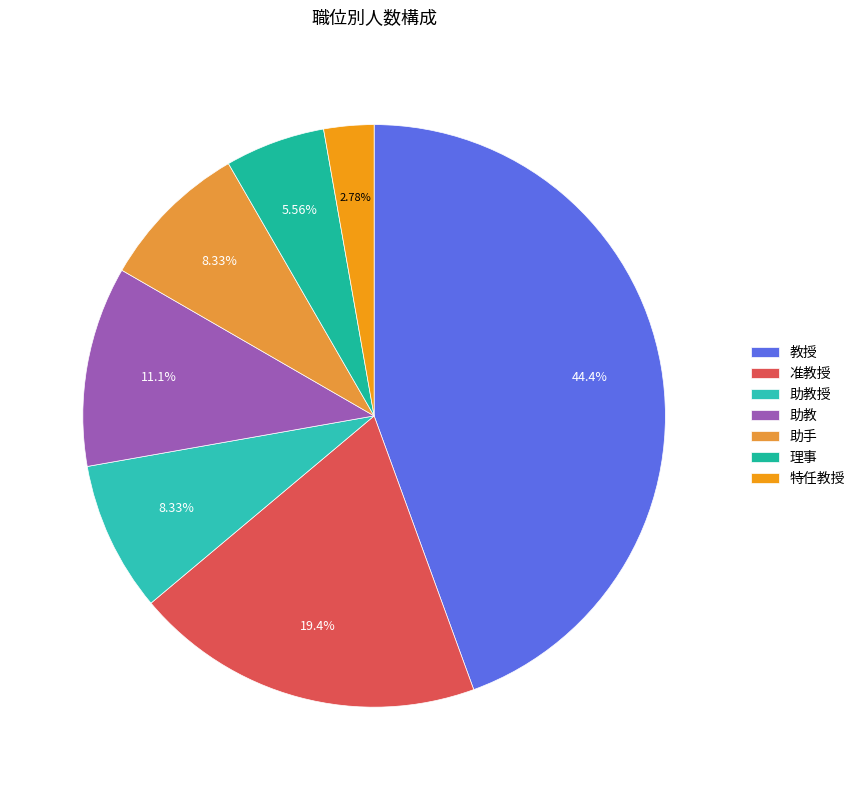

How many segments does this pie chart have?

7